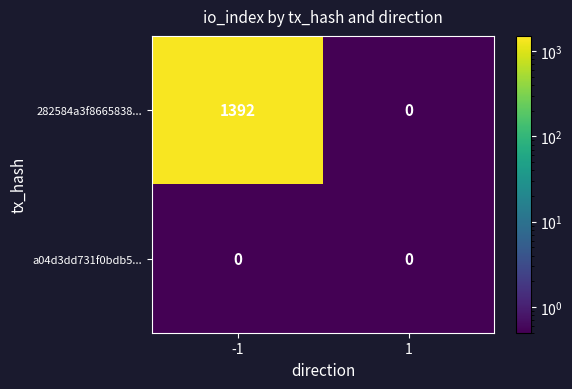

How many series are shown in this chart?

2